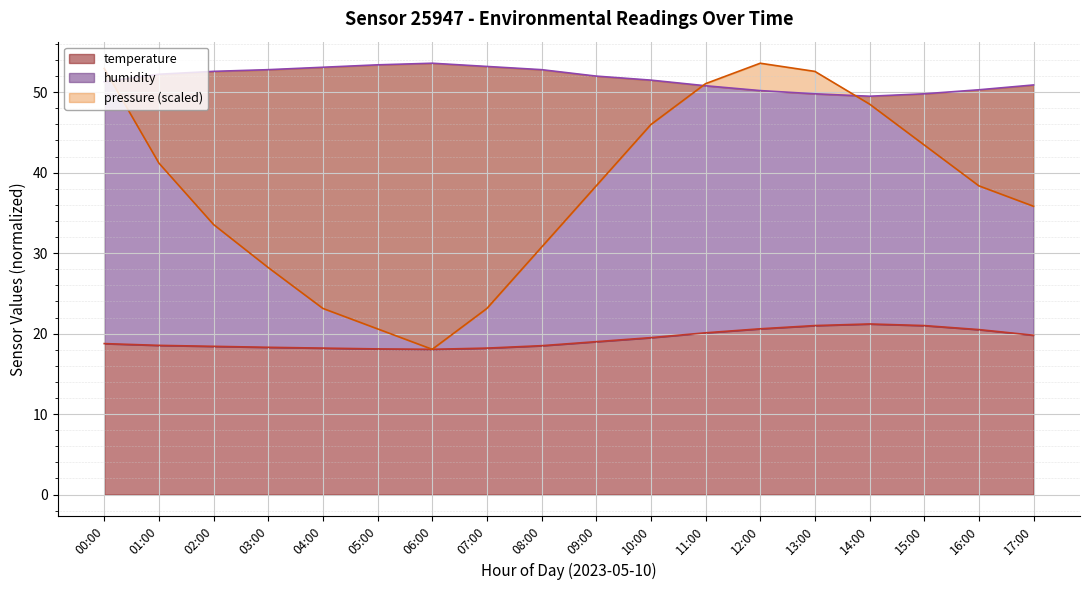

The temperature series shows 32.7 at 10:00. True or false?

False